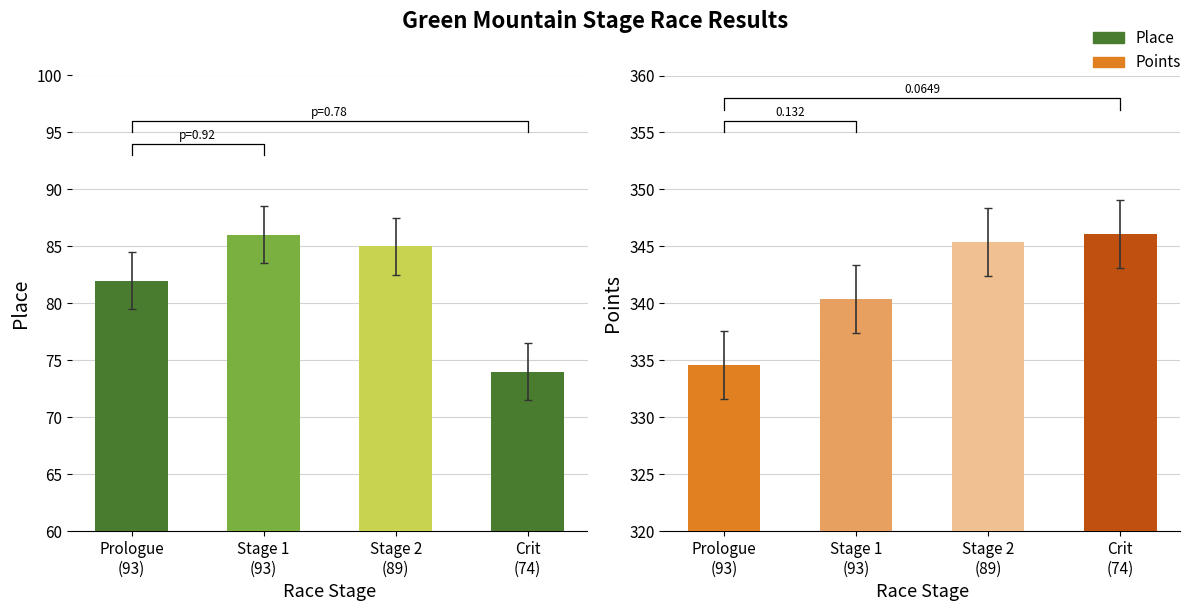

Count the number of data series in this chart.

2